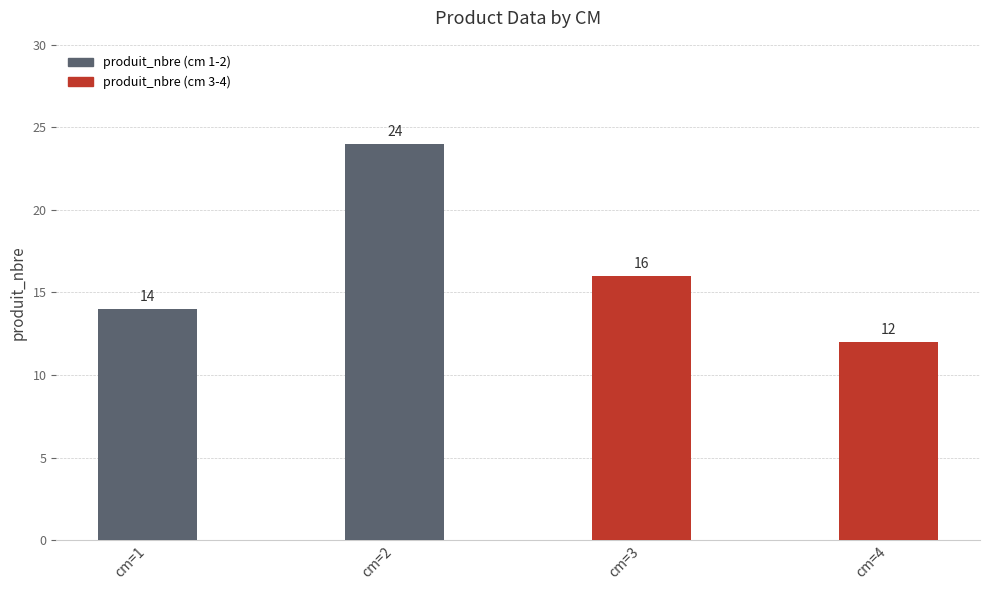

Rank the categories by value from highest to lowest.

cm=2, cm=3, cm=1, cm=4